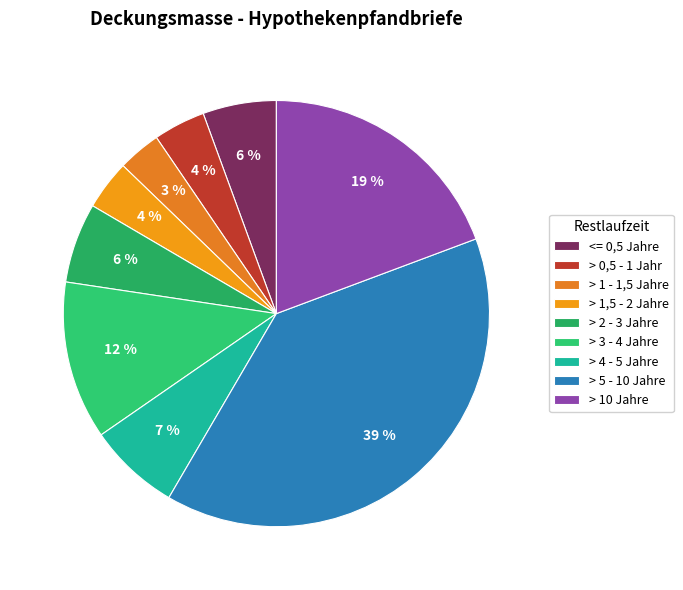

Is it true that > 10 Jahre is 11% of the pie?

False